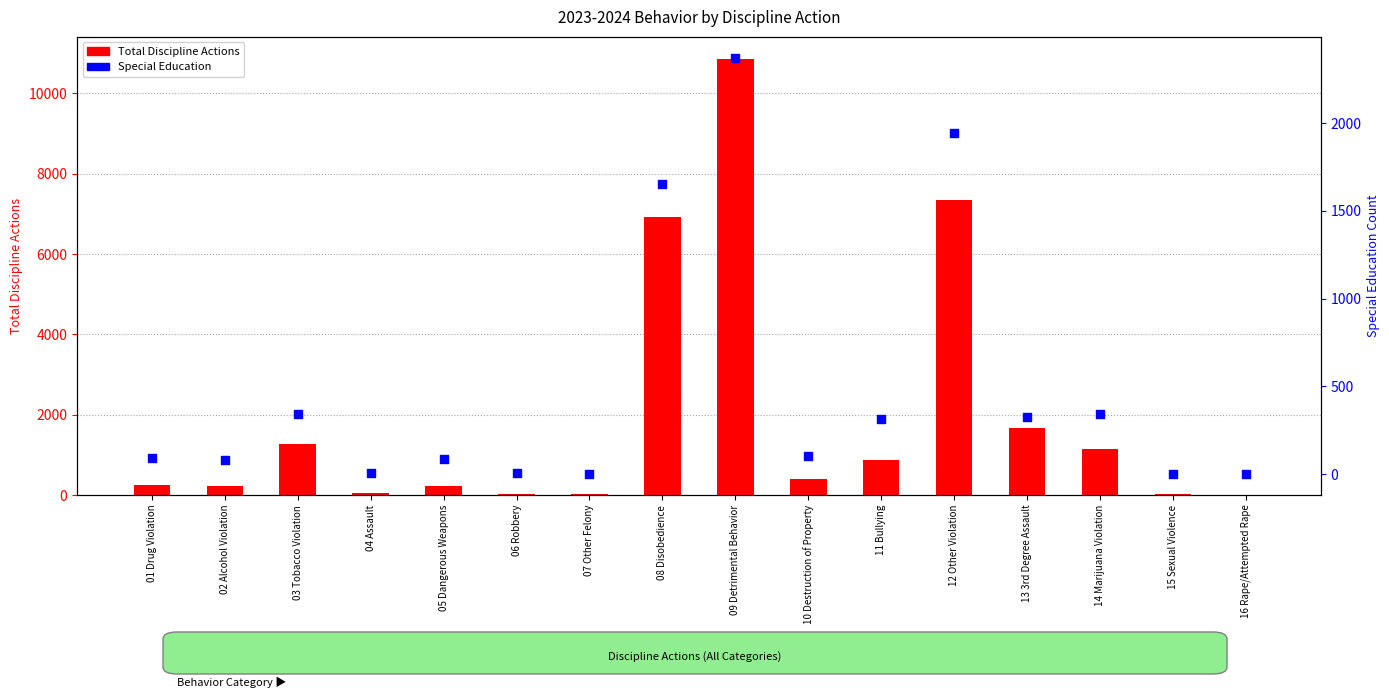

Which series contains the highest Y value?

Total Discipline Actions